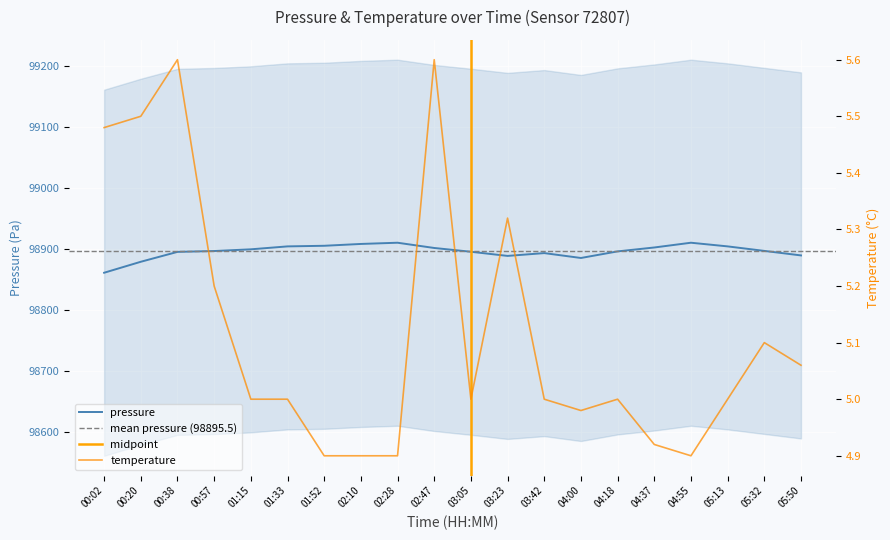

True or false: temperature has a value of 4.9 at 02:10.

True